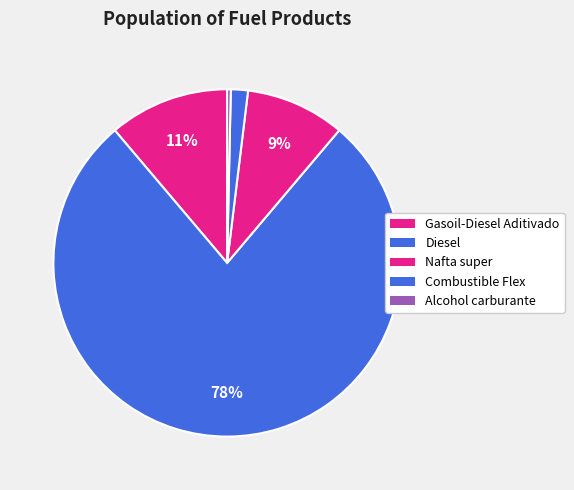

To the nearest percent, what is the combined percentage of Combustible Flex and Diesel?

79%